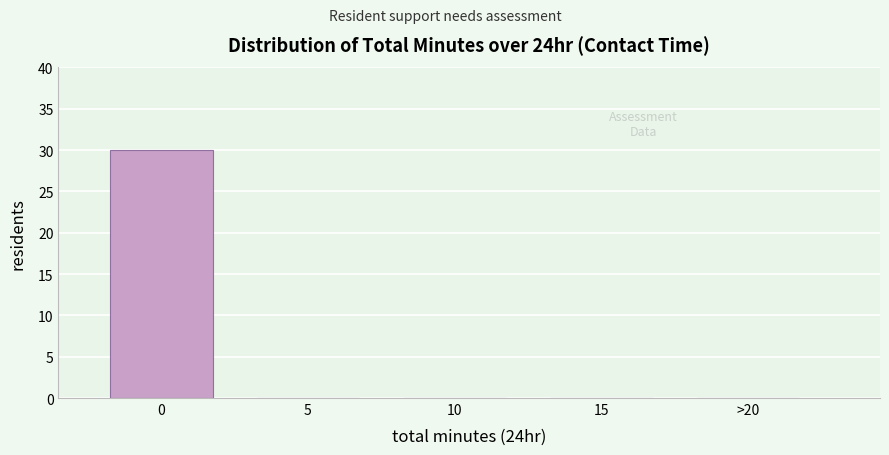

Reading left to right, list all the values displayed in this chart.

0=30	5=0	10=0	15=0	>20=0